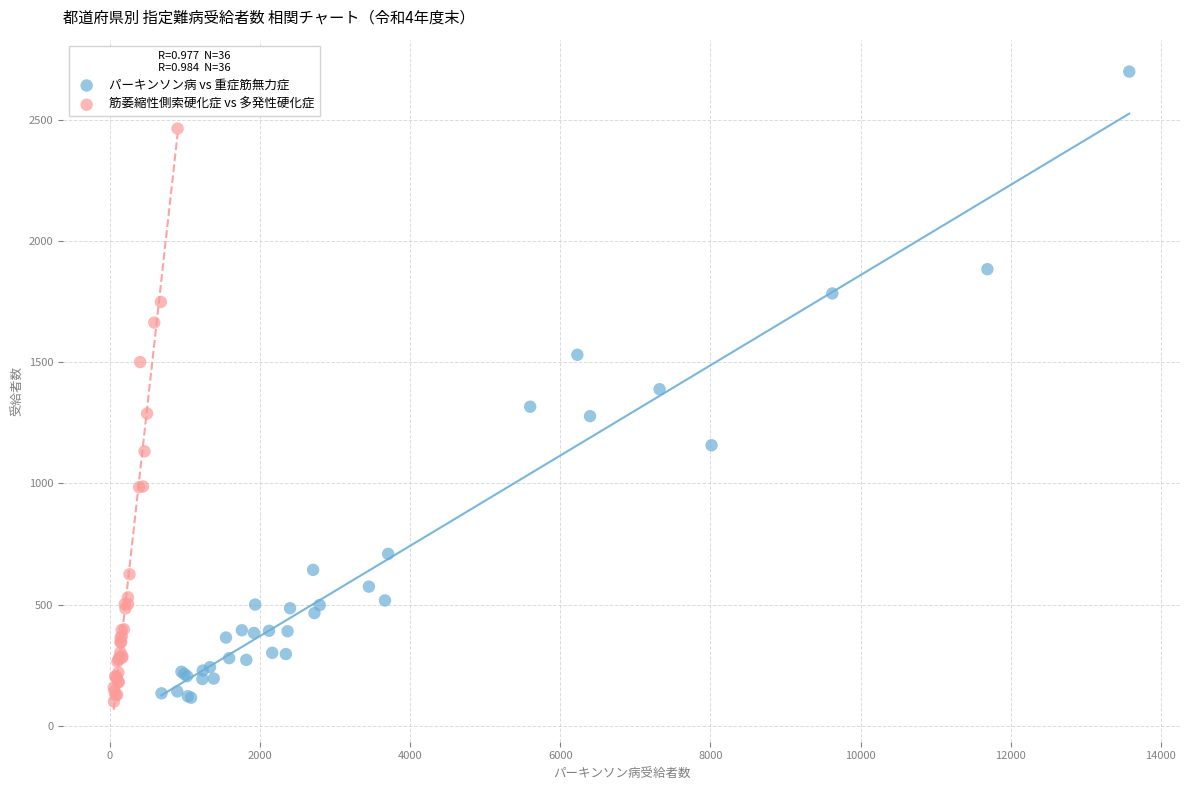

Which series reaches the maximum Y coordinate?

パーキンソン病 vs 重症筋無力症